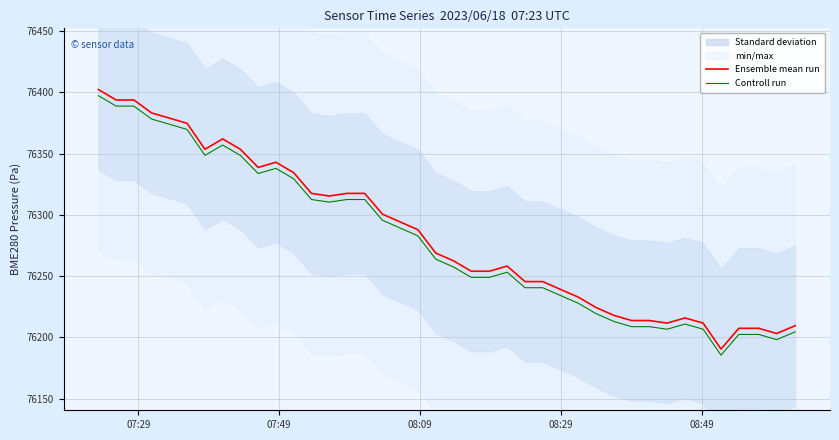

What is the minimum value for Ensemble mean run?

76190.5